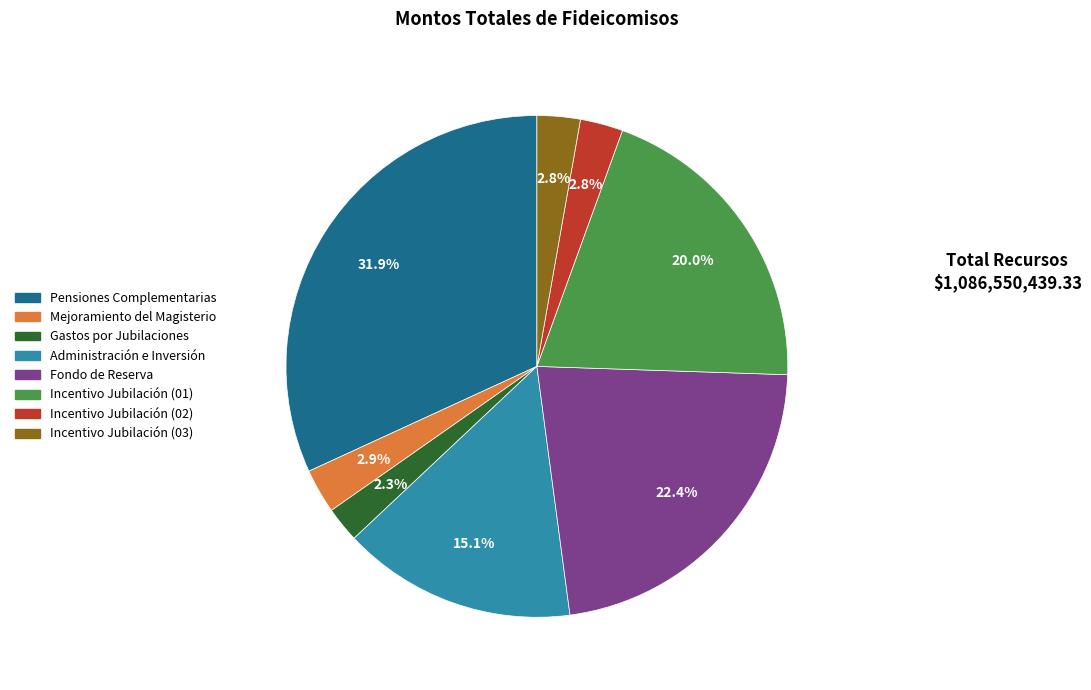

Combined, do Mejoramiento del Magisterio and Incentivo Jubilación (03) account for over 50%?

No